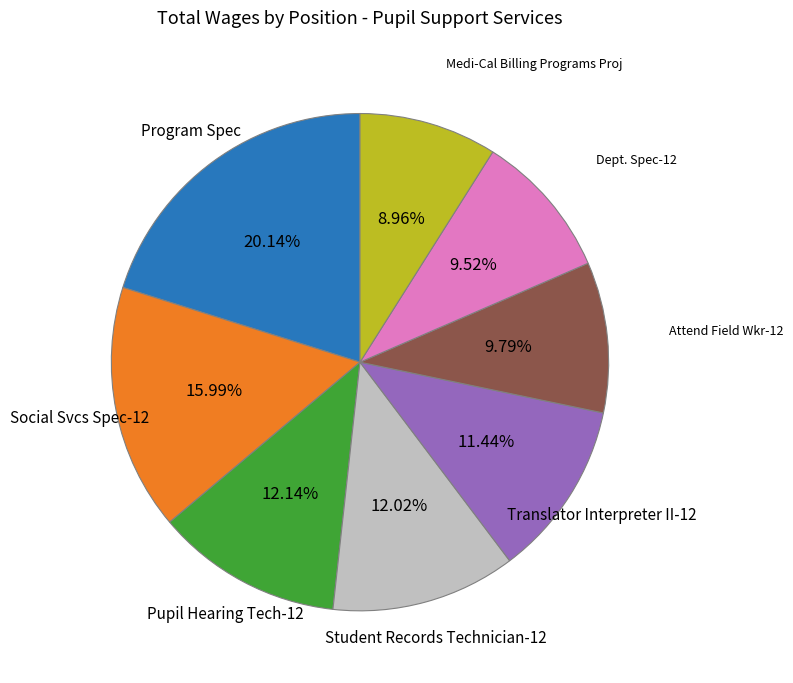

To the nearest percent, what portion does Pupil Hearing Tech-12 represent?

12%